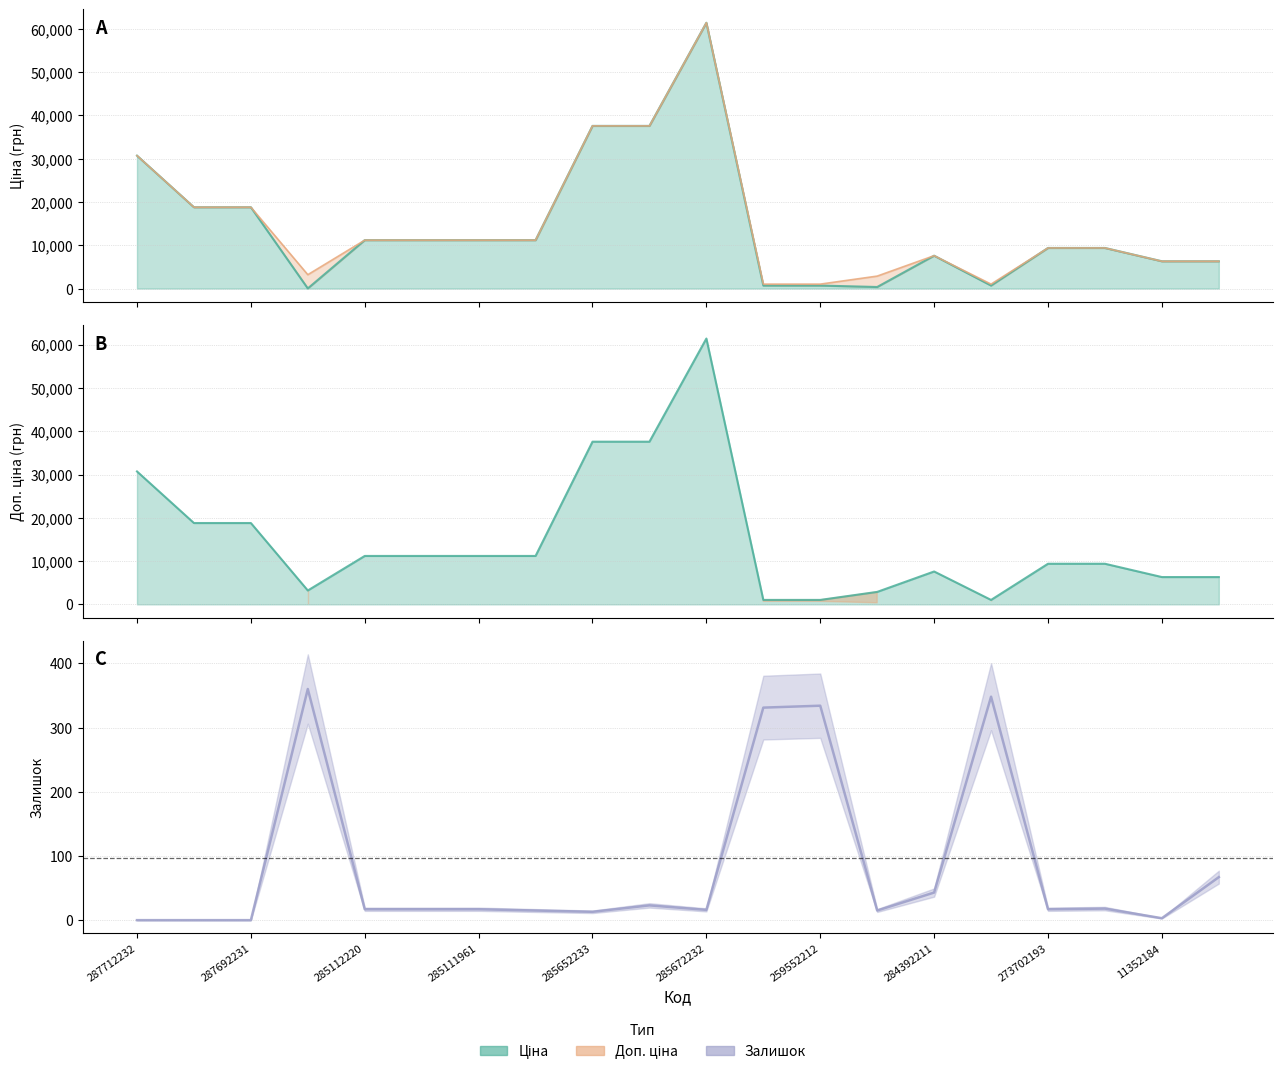

Reading left to right, what are all the values shown in this chart?

Ціна: 30717.1	18796.8	18796.8	32.0	11188.2	11188.2	11188.2	11188.2	37593.6	37593.6	61434.3	693.7	693.7	359.9	7596.5	693.7	9384.0	9384.0	6308.8	6308.8
Доп. ціна line: 30717.1	18796.8	18796.8	3205.0	11188.2	11188.2	11188.2	11188.2	37593.6	37593.6	61434.3	1024.6	1024.6	2878.8	7596.5	1024.6	9384.0	9384.0	6308.8	6308.8
Доп. ціна: 30717.1	18796.8	18796.8	3205.0	11188.2	11188.2	11188.2	11188.2	37593.6	37593.6	61434.3	1024.6	1024.6	2878.8	7596.5	1024.6	9384.0	9384.0	6308.8	6308.8
Залишок: 0.0	0.0	0.0	360.0	17.0	17.0	17.0	15.0	13.0	23.0	16.0	331.0	334.0	15.0	43.0	348.0	17.0	18.0	3.0	67.0